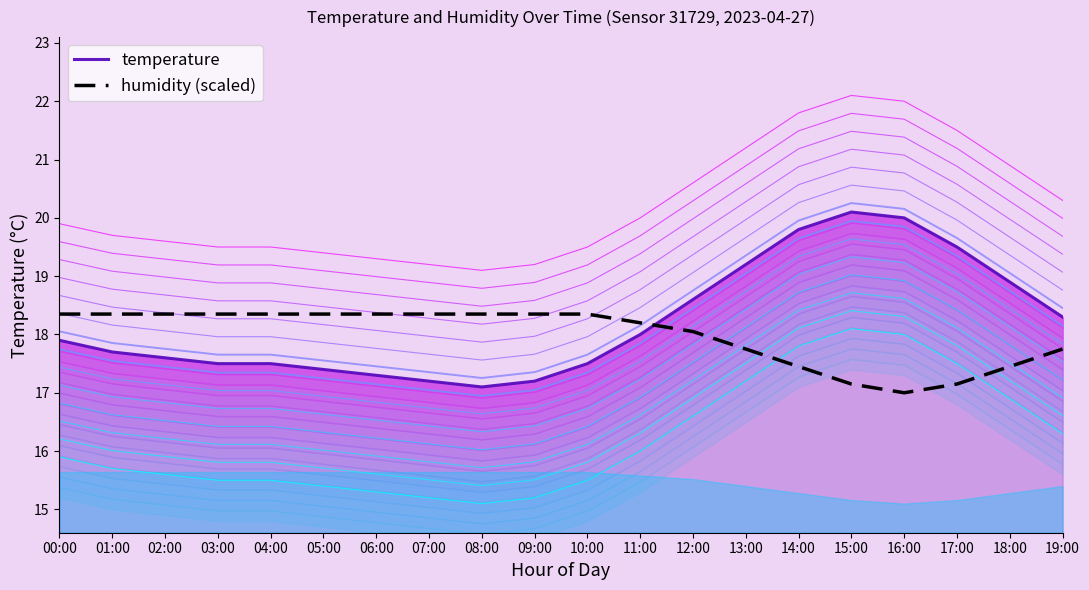

True or false: humidity (scaled) has a value of 8.3 at 08:00.

False